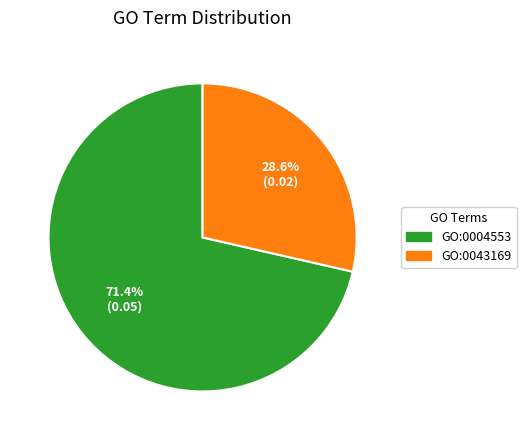

True or false: GO:0043169 accounts for 16% of the total.

False